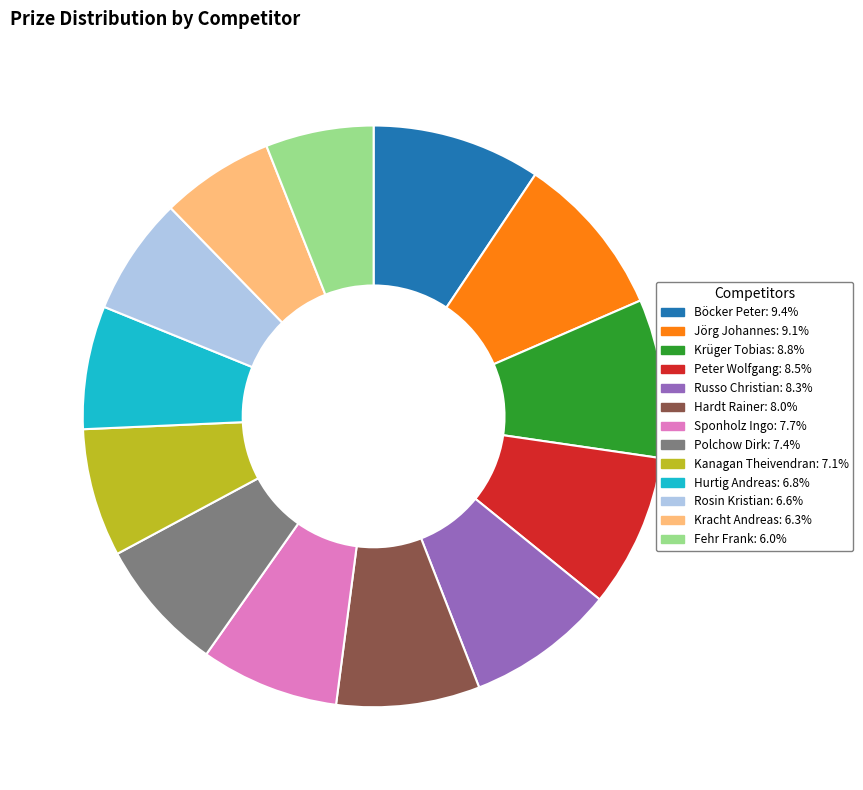

Approximately how many times larger is the value at Hardt Rainer compared to Hurtig Andreas?

1.2